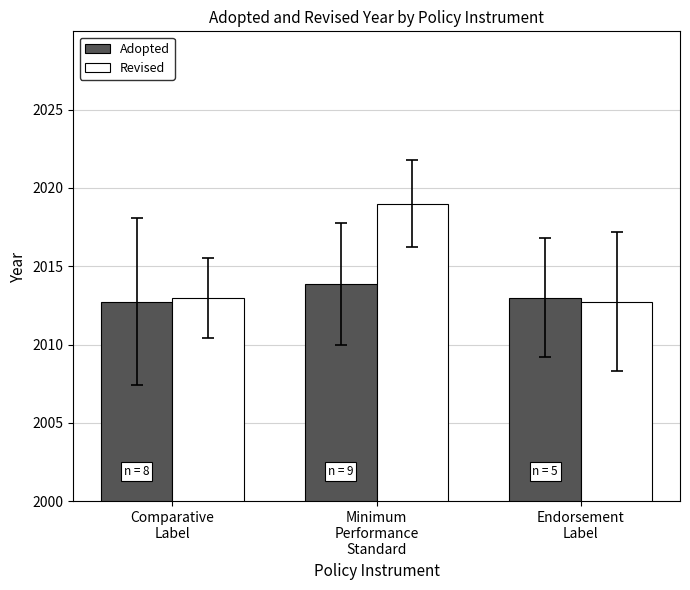

Does the chart contain stacked bars?

No